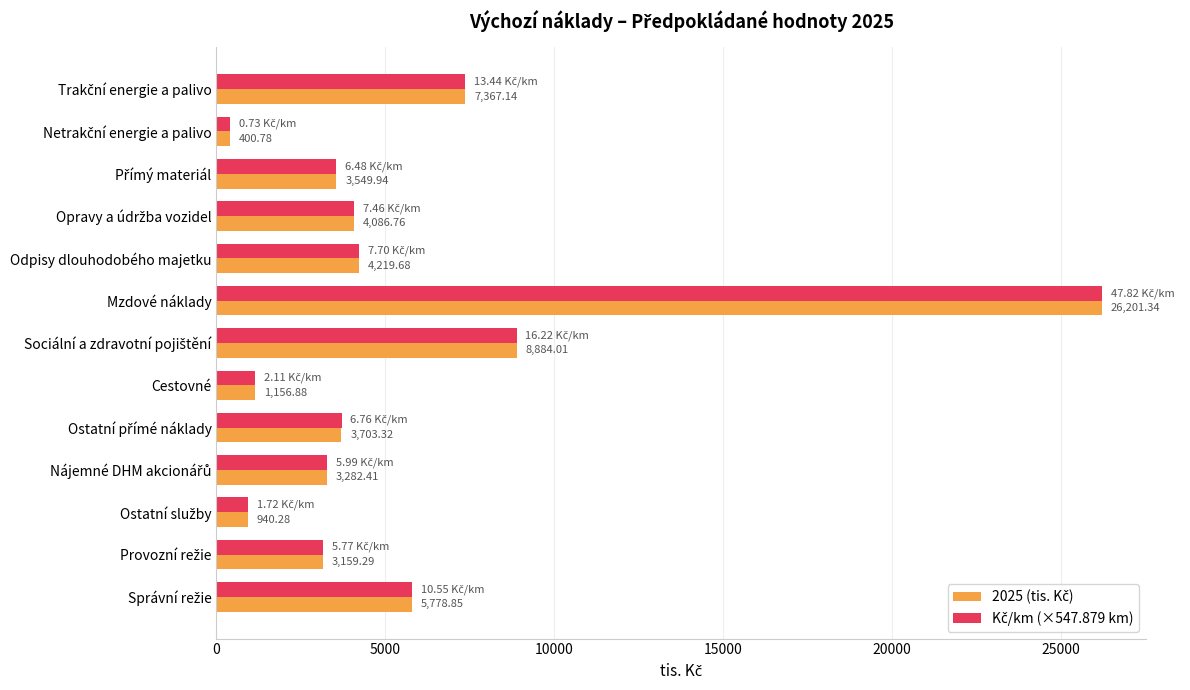

At which category is the sum across all series the highest?

Mzdové náklady